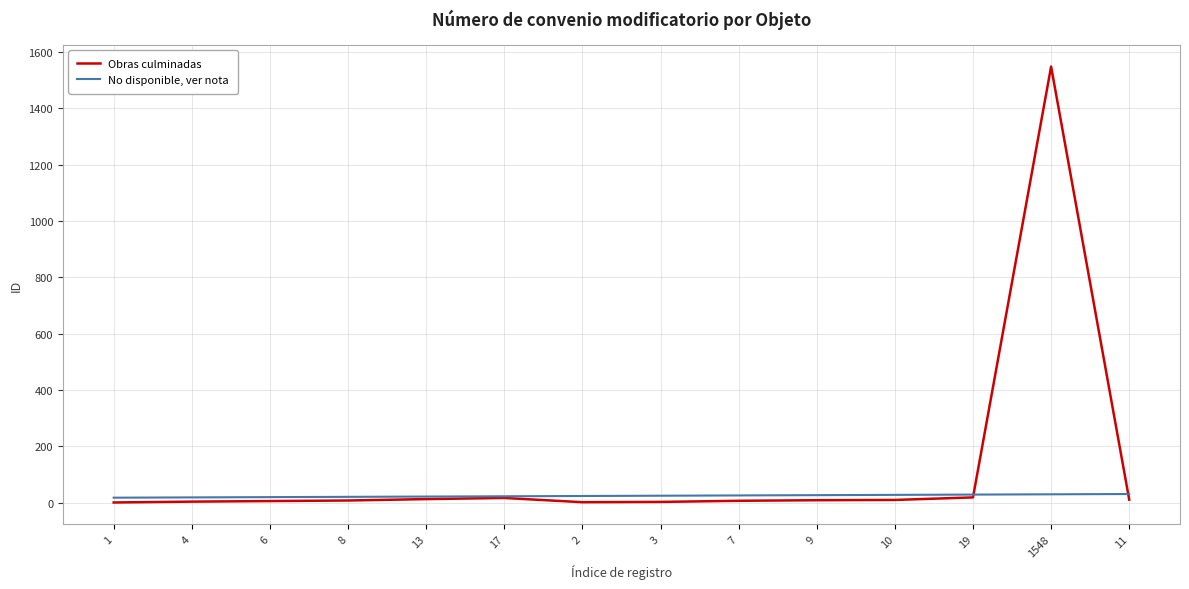

What is the difference between the highest and lowest values at 3?

22